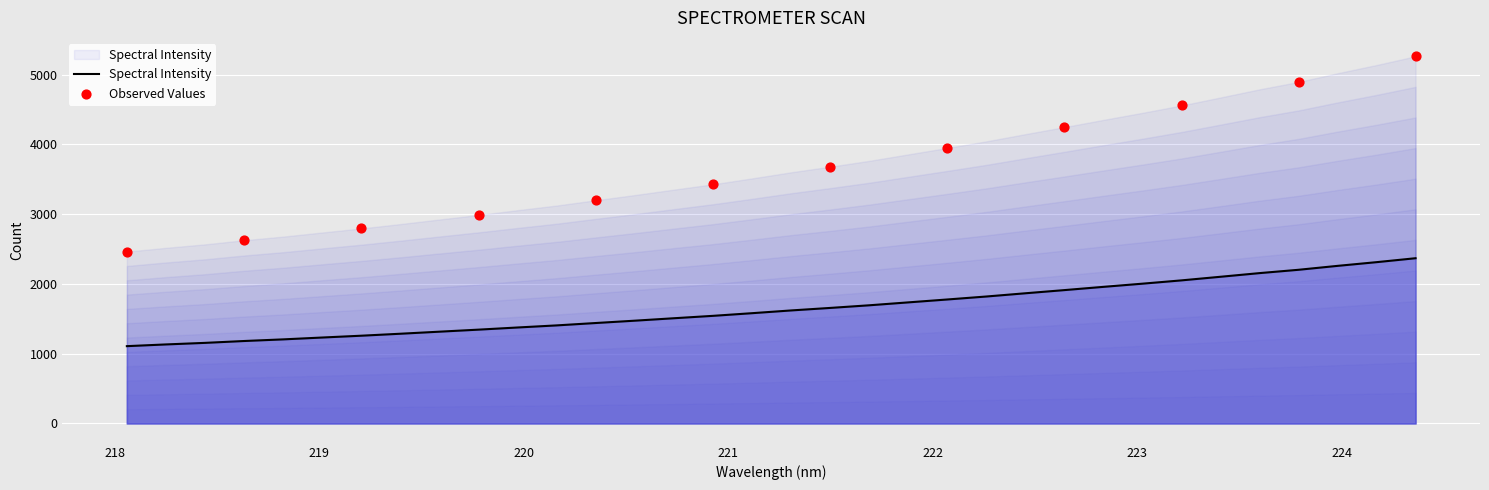

What is the change in value from 219.3979 to 221.4993?

+370.0